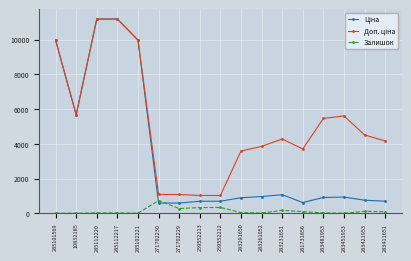

What is the spread (max minus min) of values at 259552213?

694.6